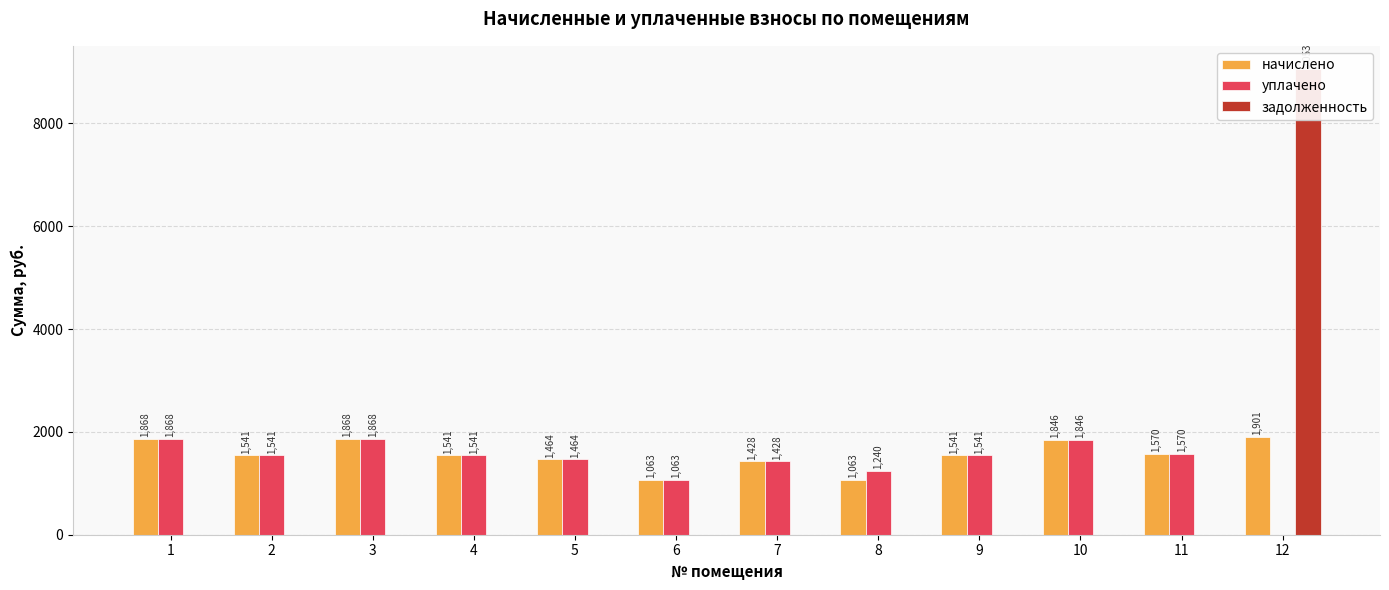

Which series has the widest spread of values?

задолженность